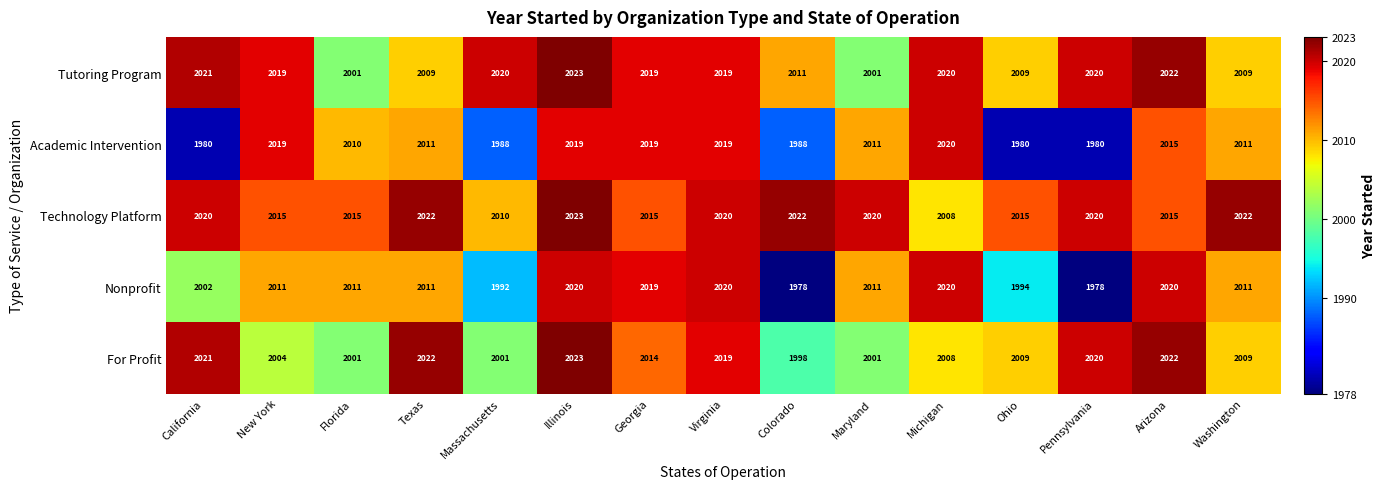

Which series has the largest total across all categories?

Technology Platform